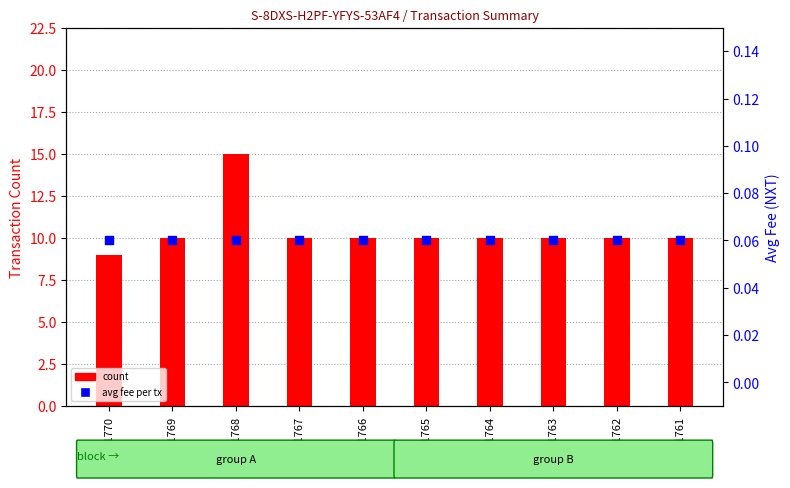

Which series reaches the minimum Y coordinate?

avg fee